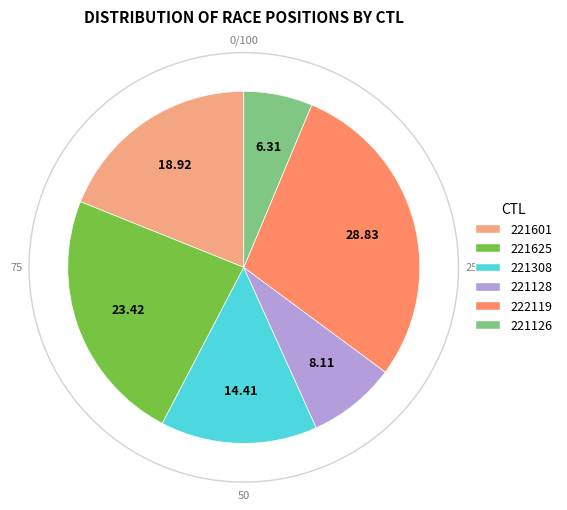

Which slice is the largest?

222119